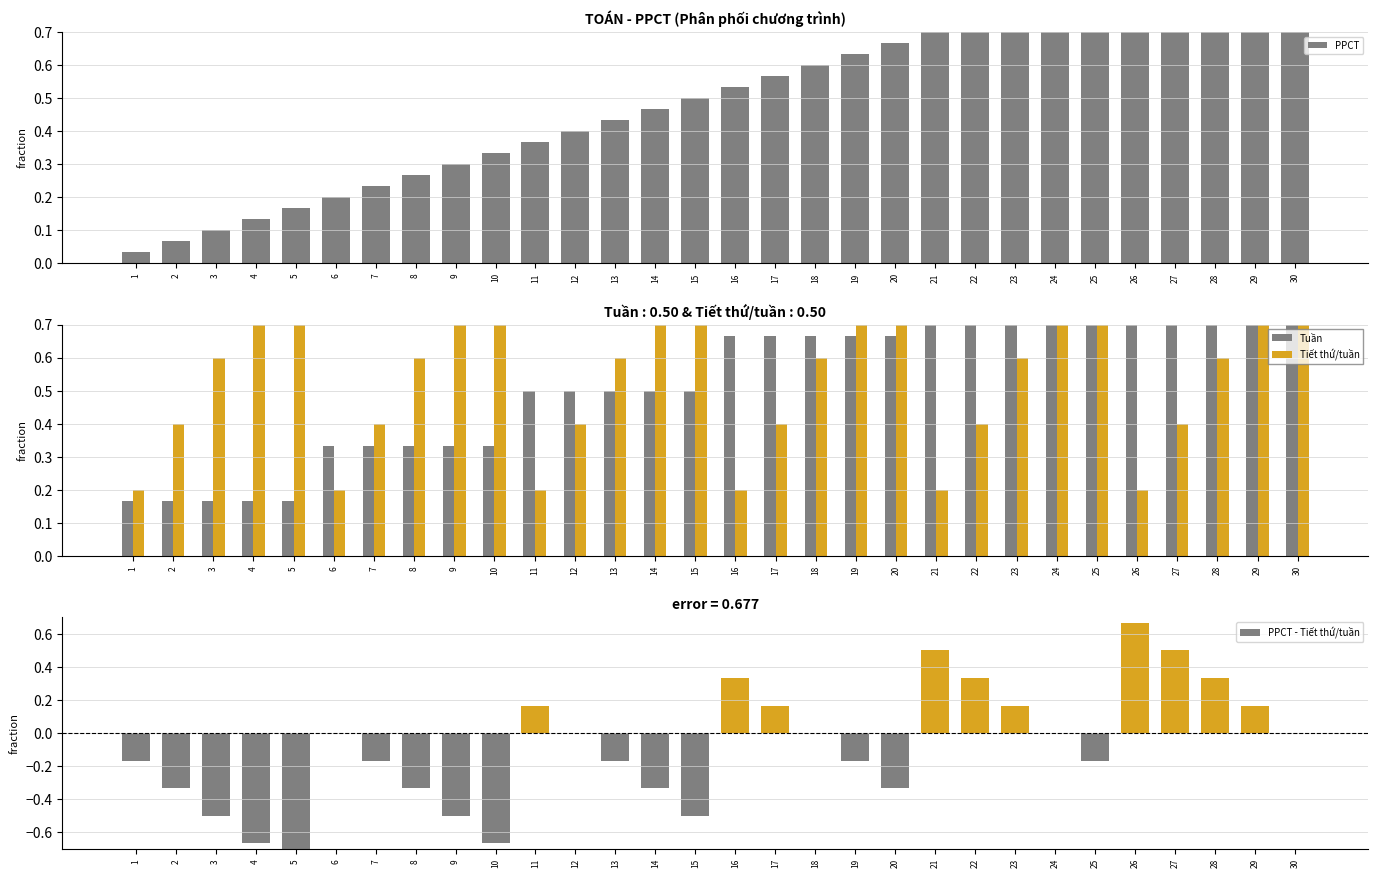

How many PPCT - Tiết thứ/tuần values are between 0 and 1?

15